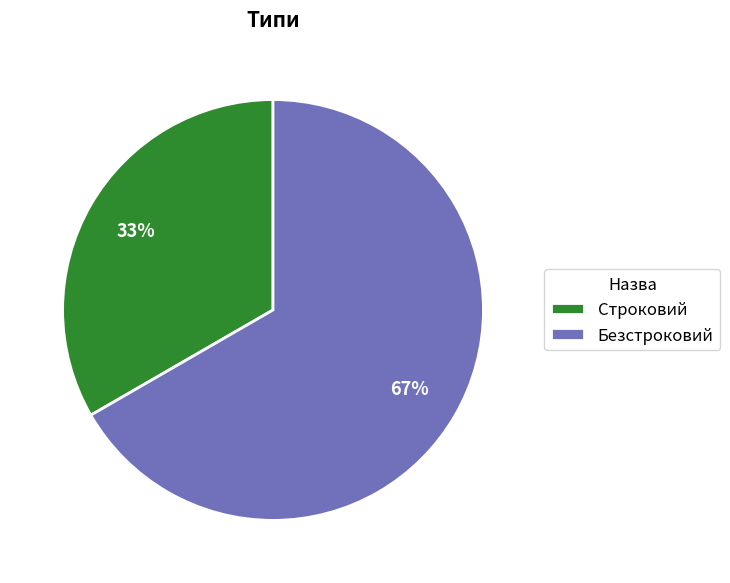

To the nearest percent, what is the average slice percentage?

50%